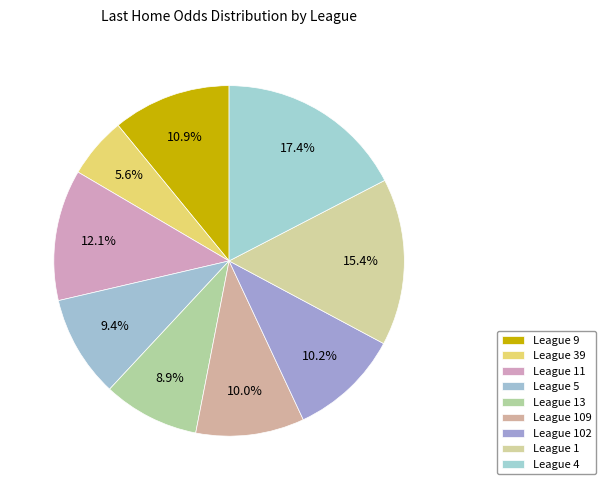

How many segments does this pie chart have?

9